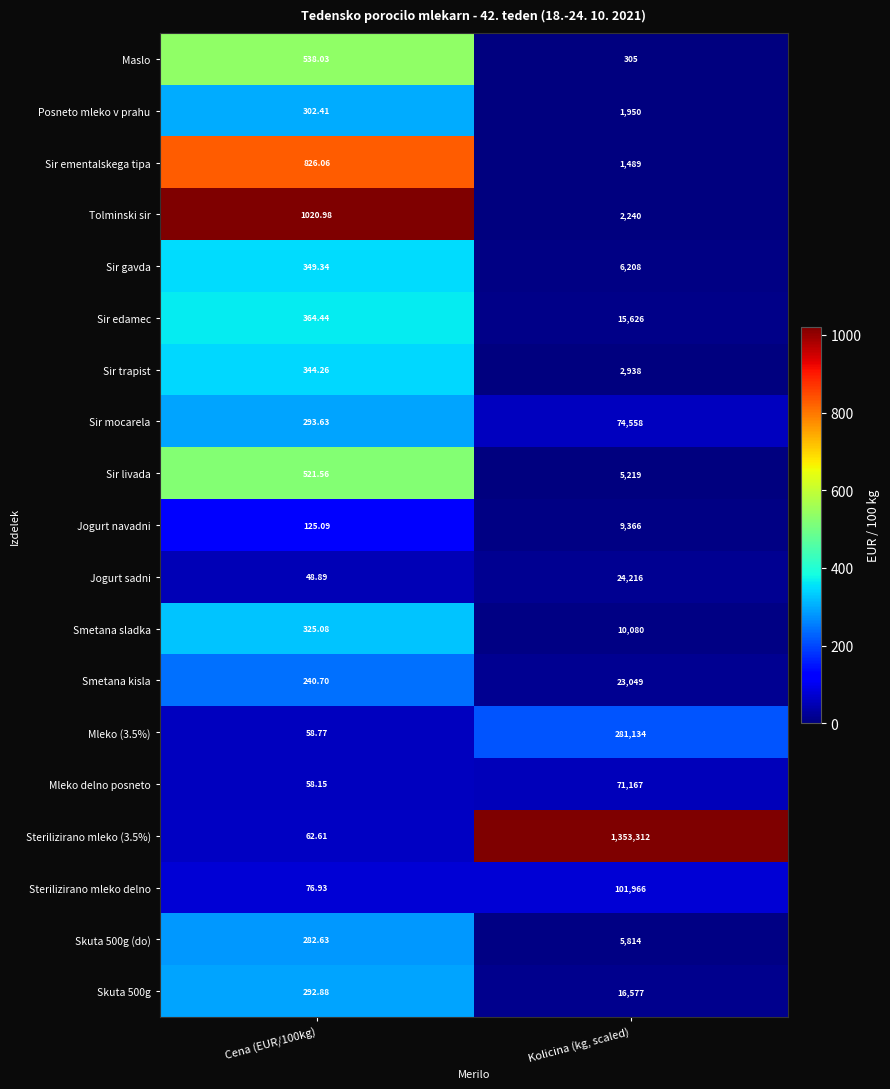

What is the minimum value shown in the chart?

48.9